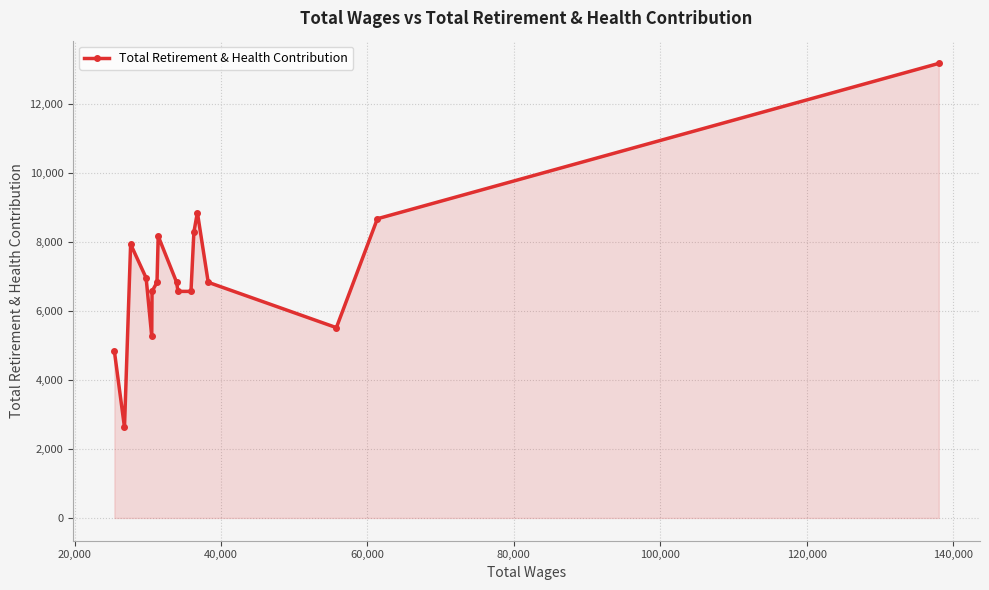

True or false: there are more than 1 points higher than both neighbors.

True